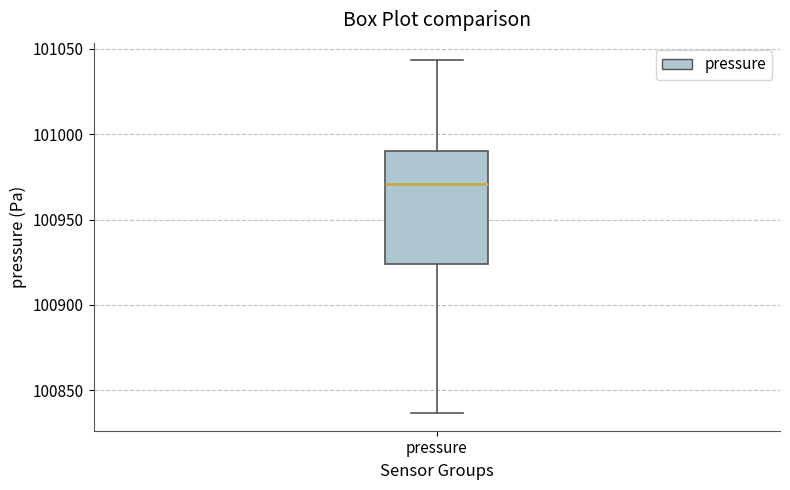

Where is the upper edge of the box for pressure on the y-axis? The values are not printed on the chart, so give them approximately, as read against the axis.

100990